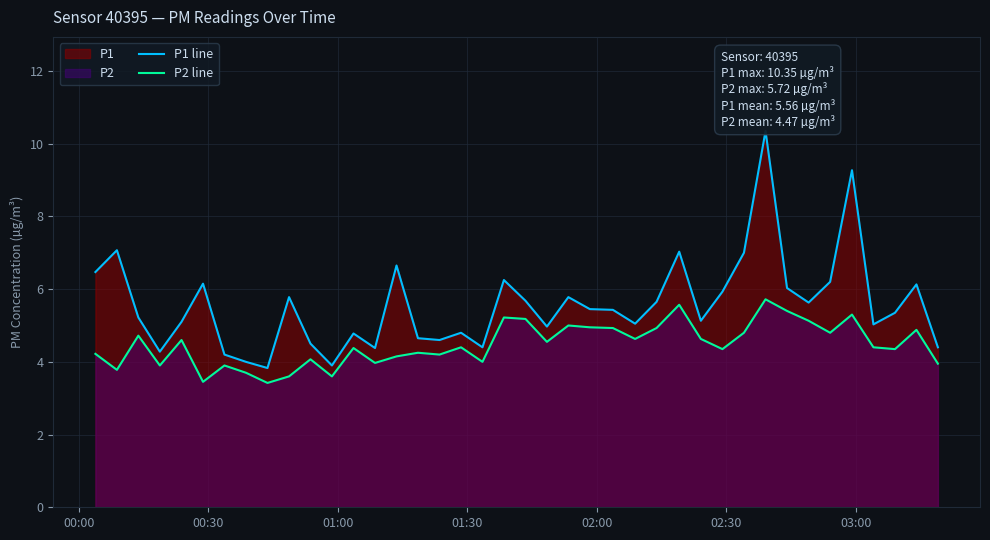

True or false: P1 line and P2 line cross at least once.

False